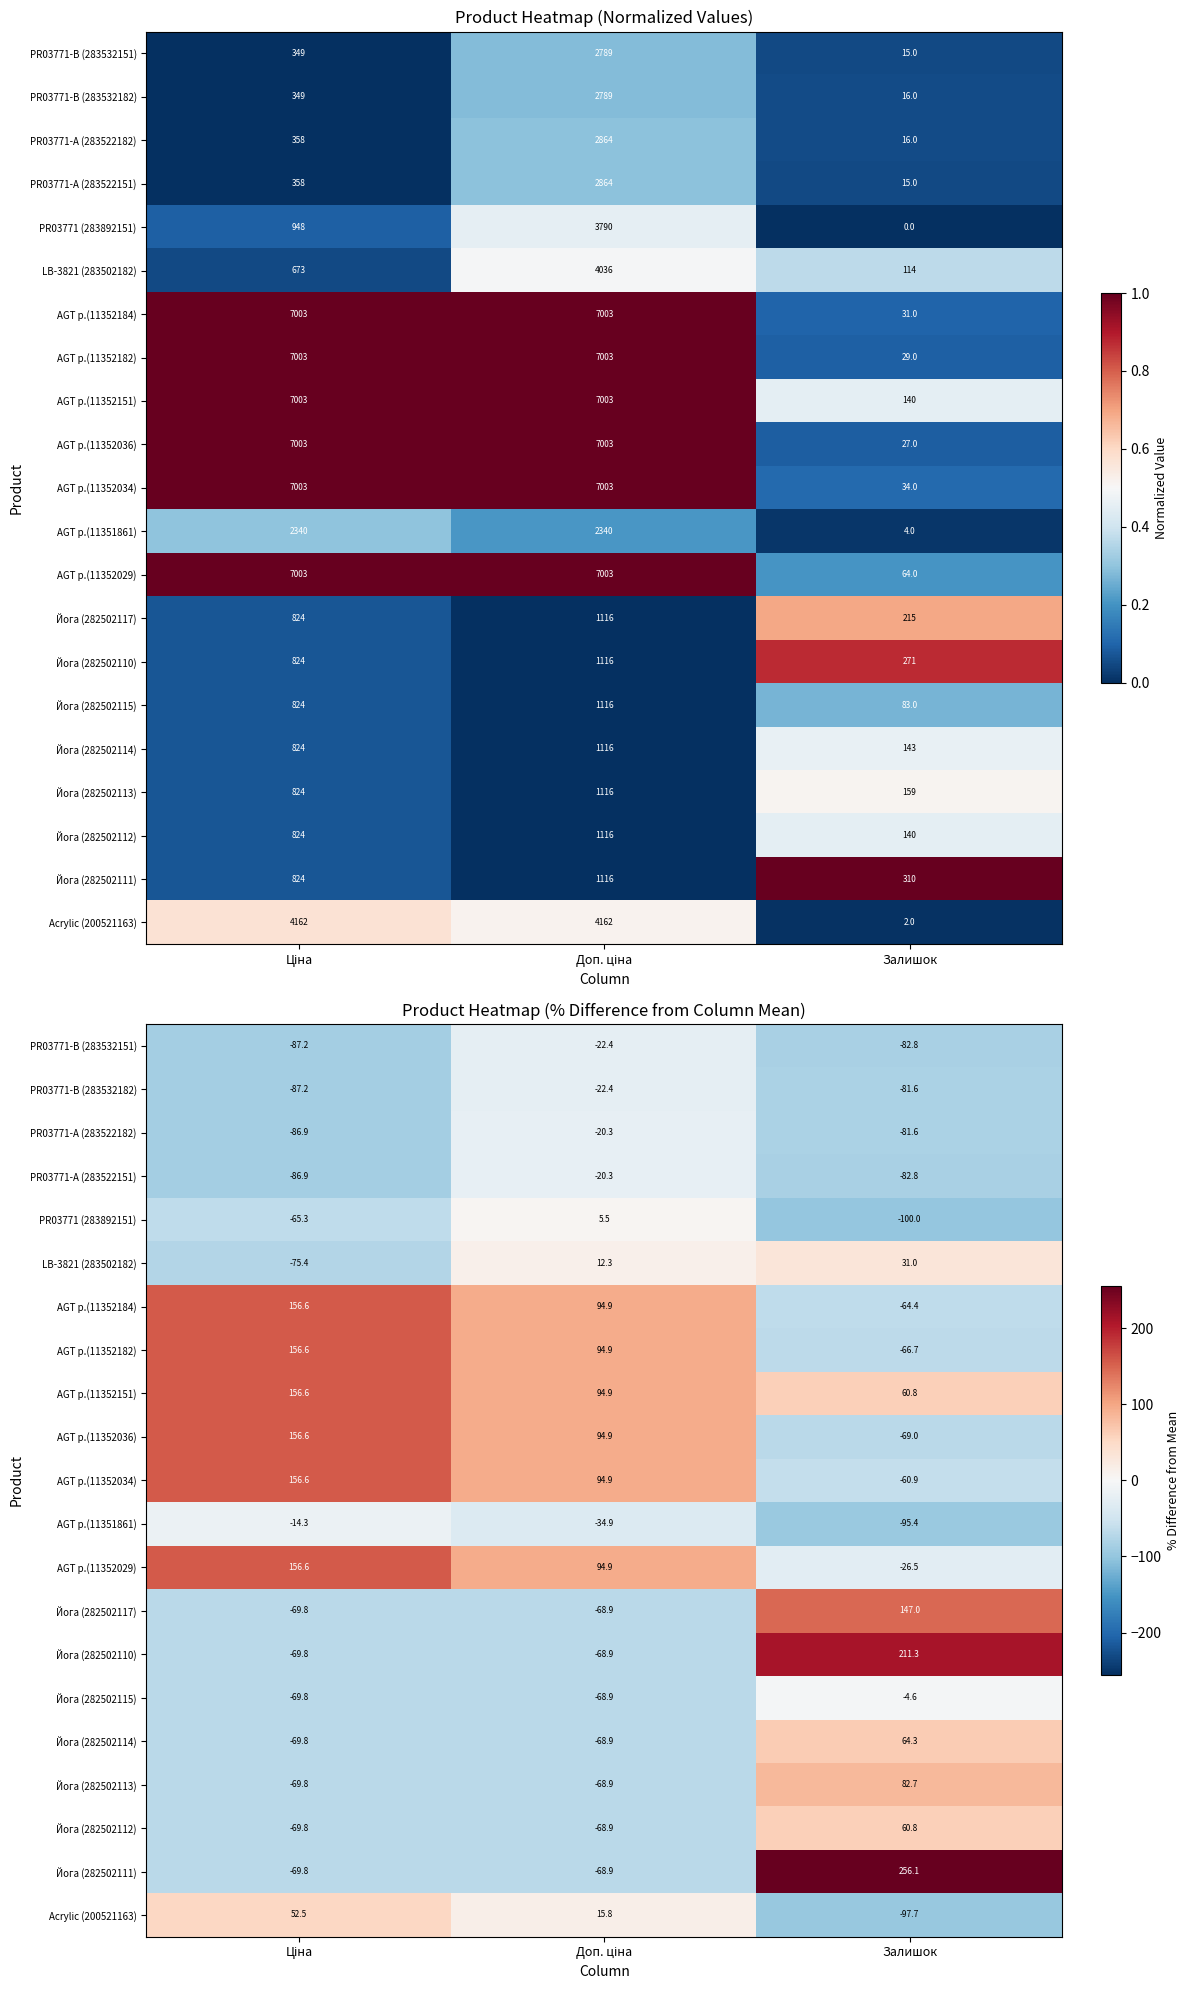

The value of AGT p.(11352182) at Доп. ціна is 94.9. True or false?

True